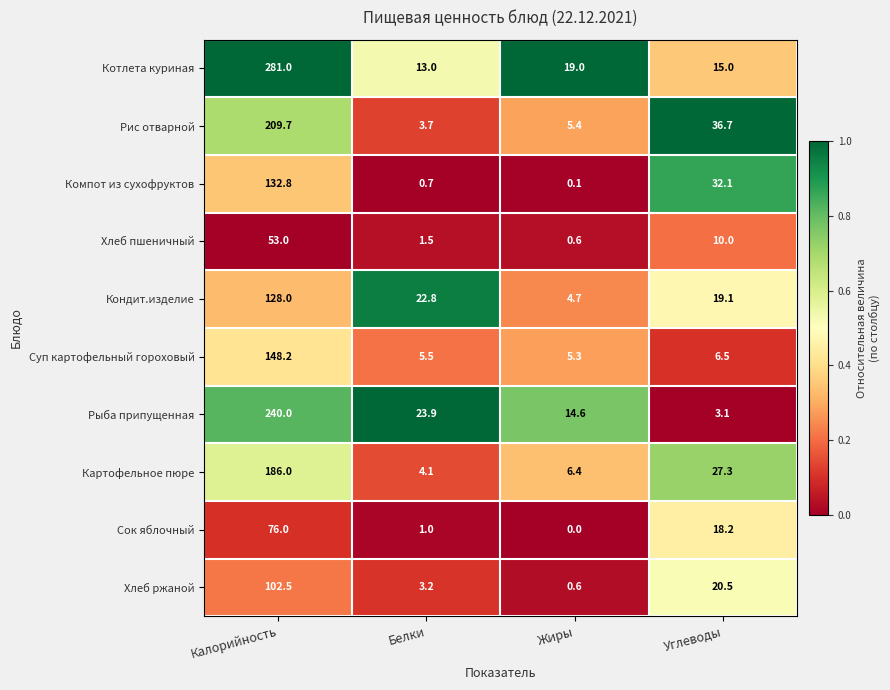

Where is Картофельное пюре nearest to the value 95?

Углеводы